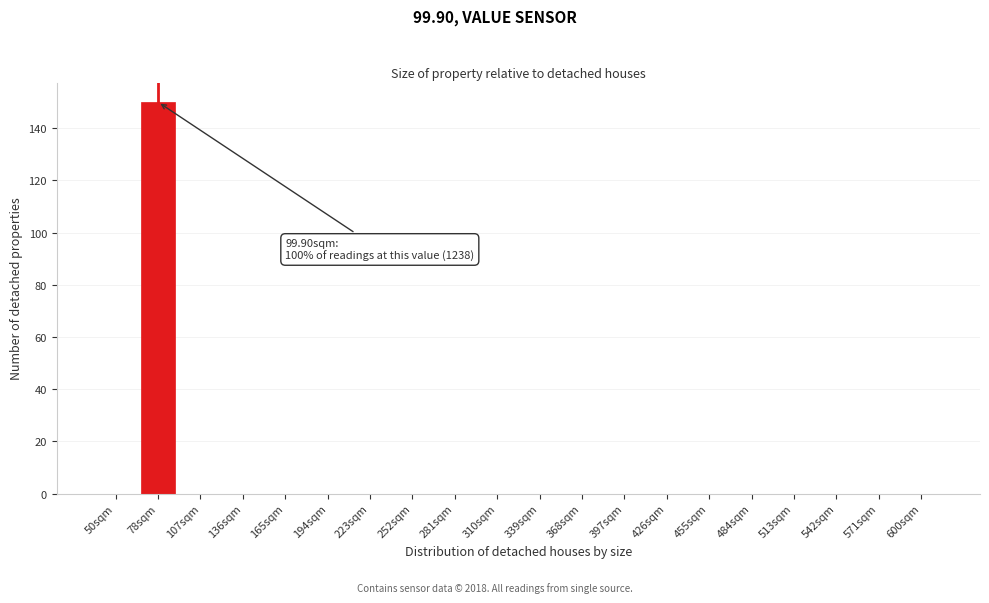

Reading left to right, transcribe all the data shown in this chart.

50sqm=0	78sqm=150	107sqm=0	136sqm=0	165sqm=0	194sqm=0	223sqm=0	252sqm=0	281sqm=0	310sqm=0	339sqm=0	368sqm=0	397sqm=0	426sqm=0	455sqm=0	484sqm=0	513sqm=0	542sqm=0	571sqm=0	600sqm=0